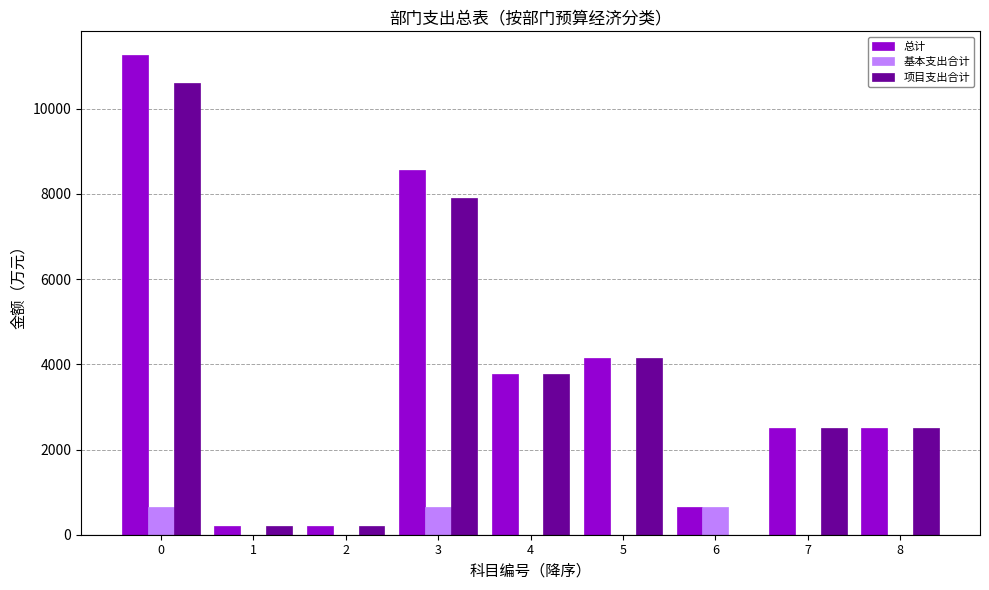

Between 0 and 1, which series saw the biggest shift?

总计